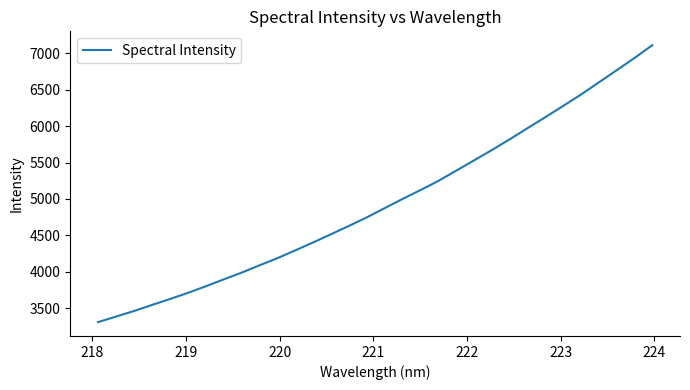

What is the minimum value shown in the chart?

3313.1